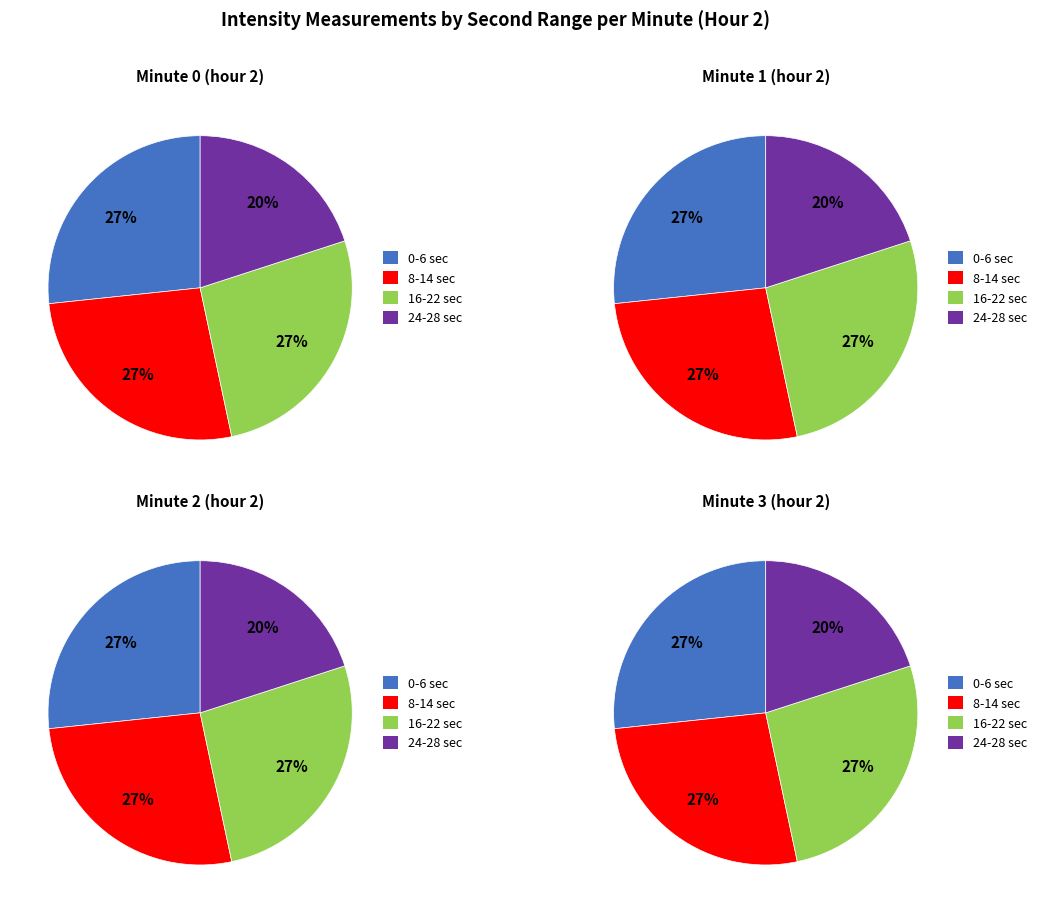

Is the sum of 0 and 3 greater than half?

No